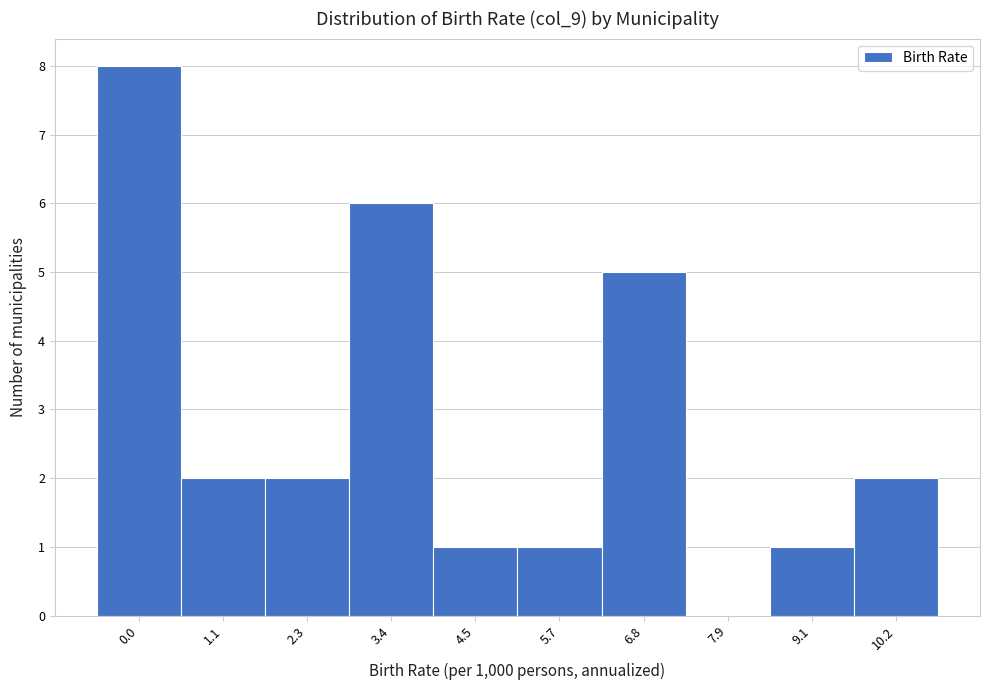

Reading right to left, list all the values displayed in this chart.

10.2=2	9.1=1	7.9=0	6.8=5	5.7=1	4.5=1	3.4=6	2.3=2	1.1=2	0.0=8